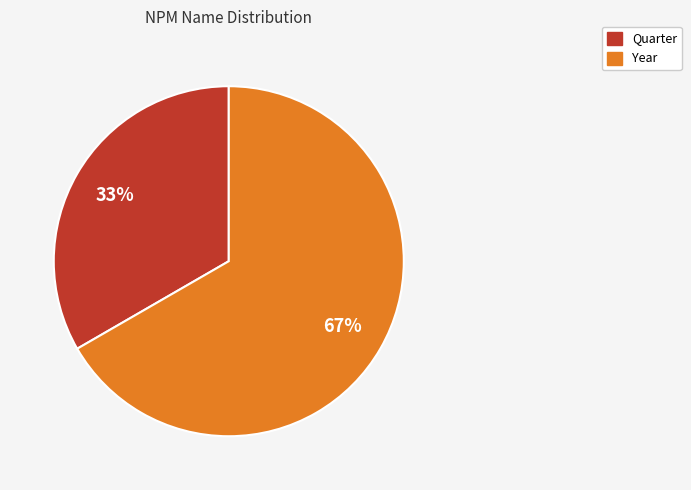

To the nearest percent, what is the average slice percentage?

50%